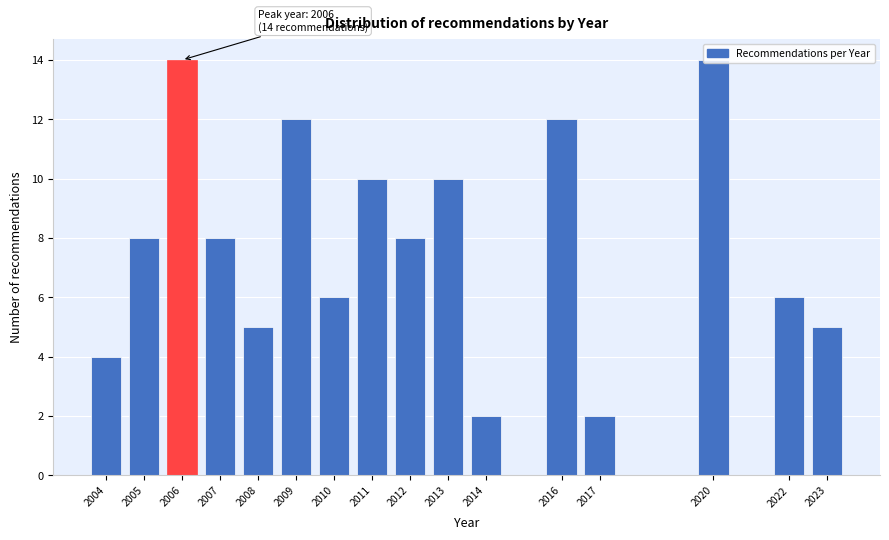

What is the maximum value shown in the chart?

14